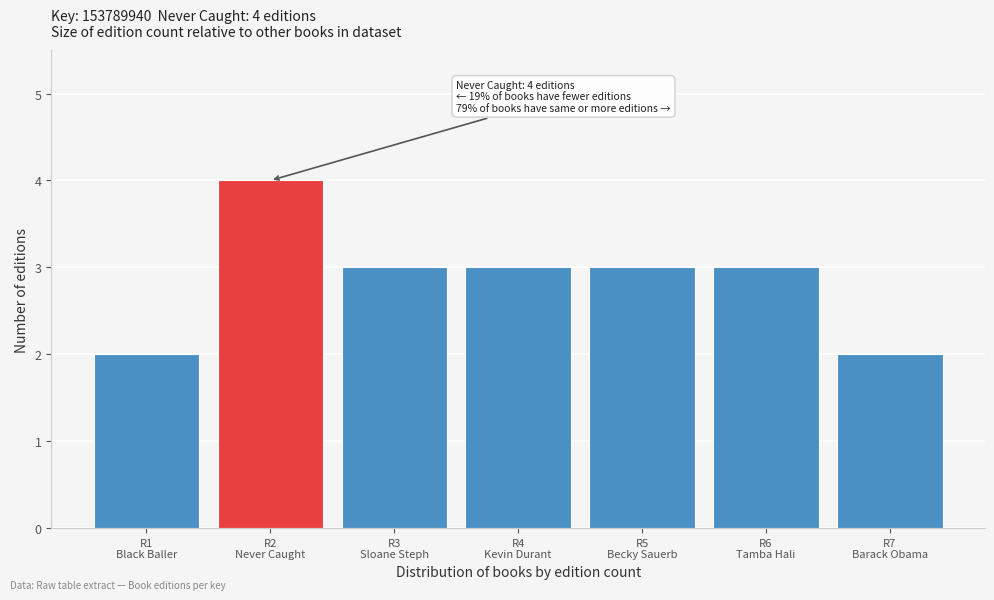

Reading right to left, extract all data points from this chart.

2	3	3	3	3	4	2